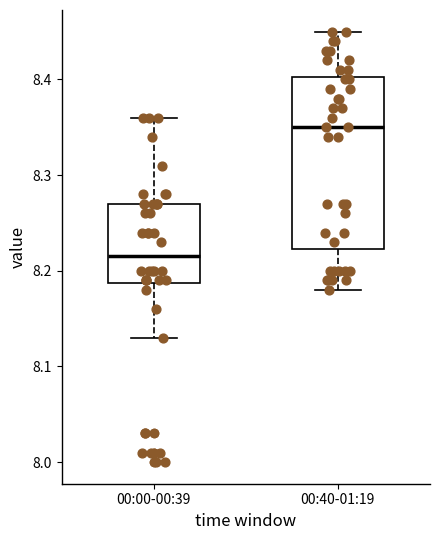

Which box has the lowest median line?

00:00-00:39